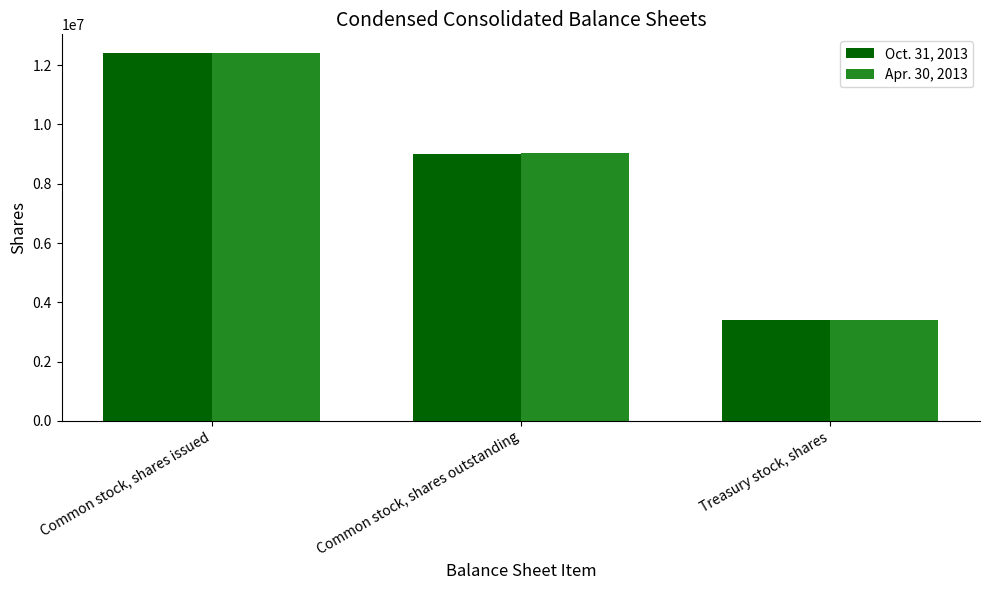

Rank the series by their maximum value, from lowest to highest.

Apr. 30, 2013, Oct. 31, 2013